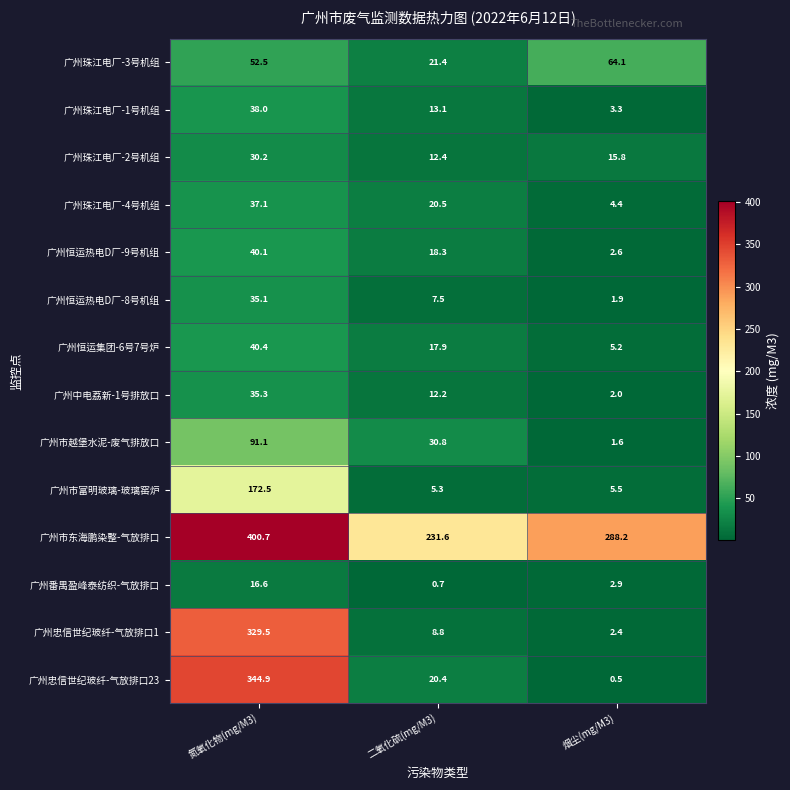

Count the number of data series in this chart.

14